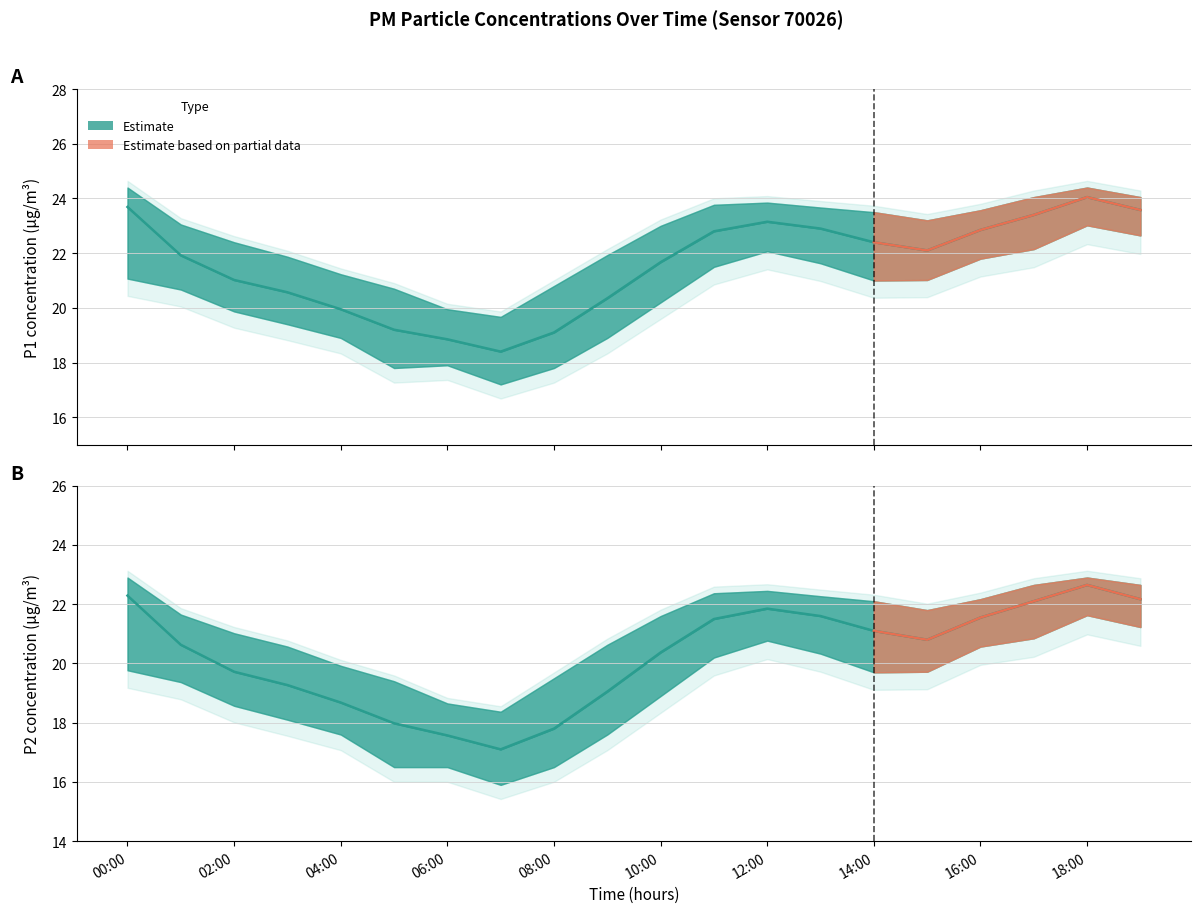

How many data points in P2 are less than 20?

8